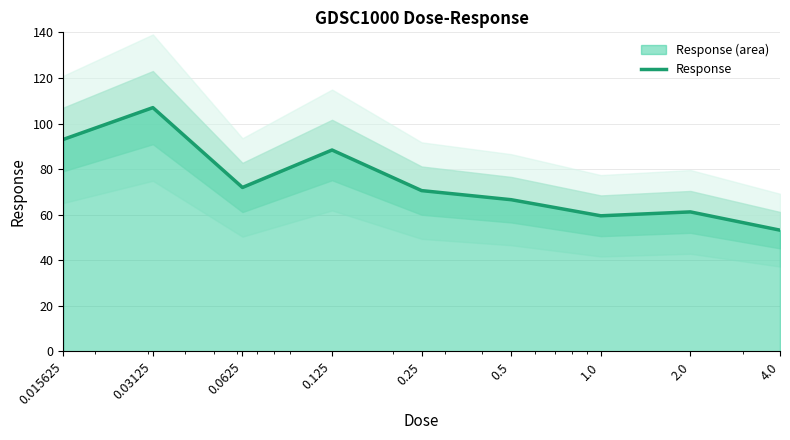

Reading left to right, list all the values displayed in this chart.

93.0	107.0	72.0	88.4	70.6	66.6	59.5	61.2	53.2